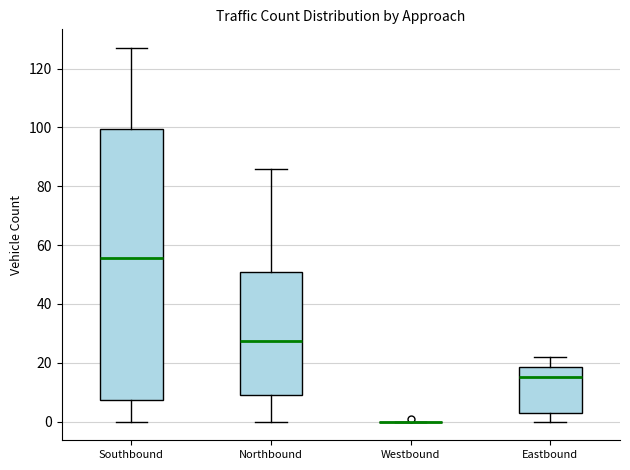

Comparing the boxes themselves (not the whiskers), which one is the tallest?

Southbound